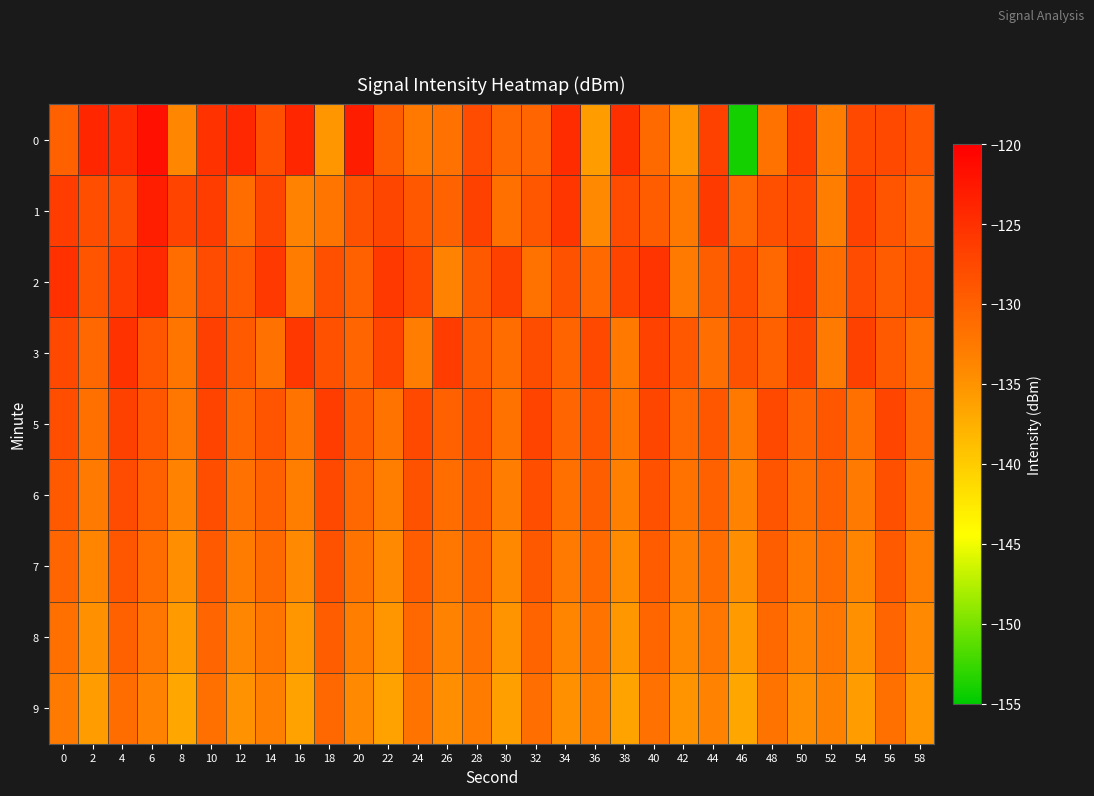

What is the total value across all series at 54?

-1177.7